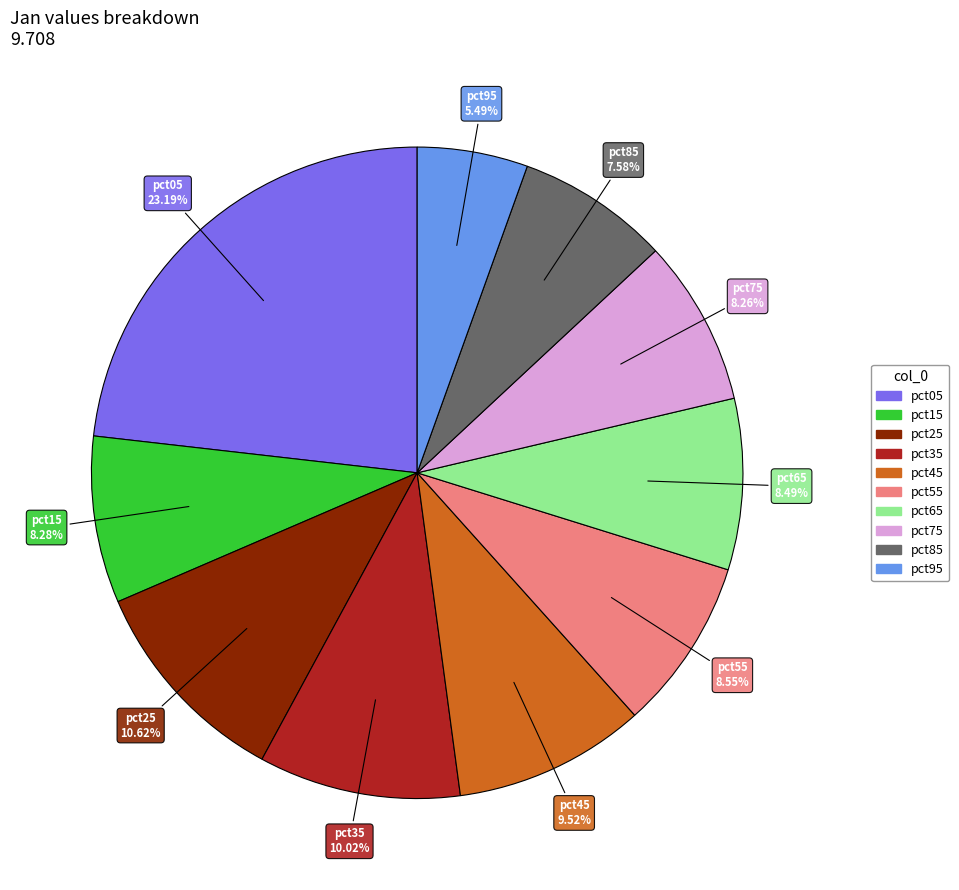

To the nearest percent, what is the combined percentage of pct15 and pct65?

17%